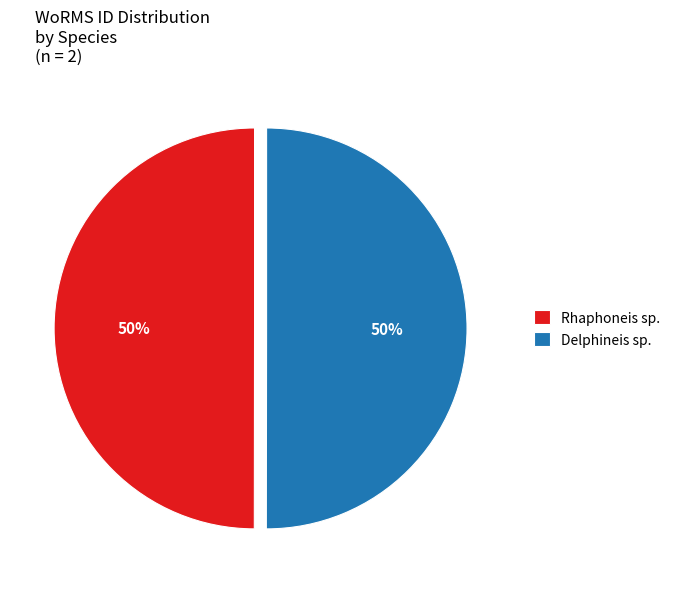

To the nearest percent, what is the combined percentage of Rhaphoneis sp. and Delphineis sp.?

100%